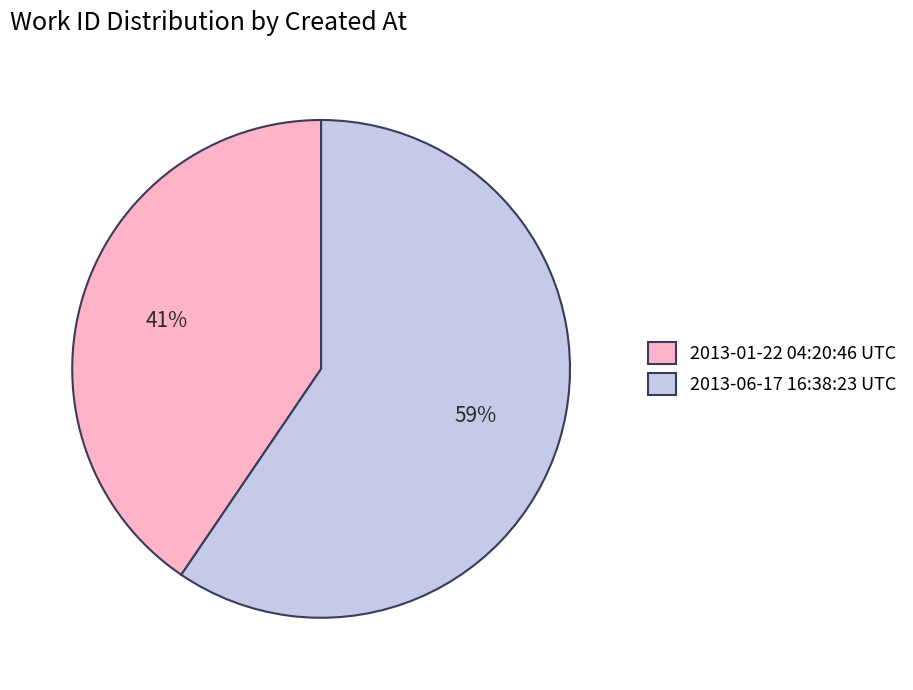

To the nearest percent, what portion does 2013-06-17 16:38:23 UTC represent?

59%